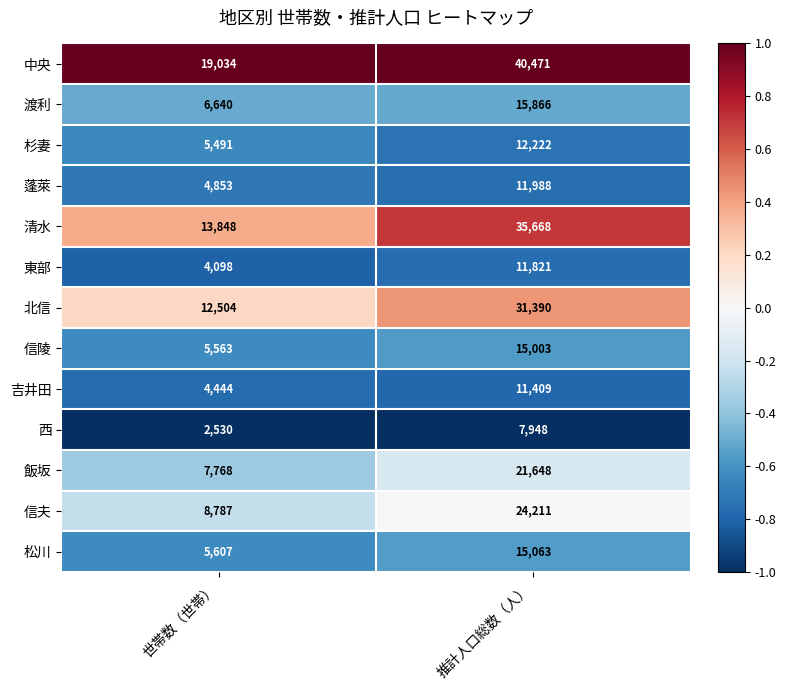

Reading left to right, transcribe all the data shown in this chart.

中央: 世帯数（世帯）=19034	推計人口総数（人）=40471
渡利: 世帯数（世帯）=6640	推計人口総数（人）=15866
杉妻: 世帯数（世帯）=5491	推計人口総数（人）=12222
蓬萊: 世帯数（世帯）=4853	推計人口総数（人）=11988
清水: 世帯数（世帯）=13848	推計人口総数（人）=35668
東部: 世帯数（世帯）=4098	推計人口総数（人）=11821
北信: 世帯数（世帯）=12504	推計人口総数（人）=31390
信陵: 世帯数（世帯）=5563	推計人口総数（人）=15003
吉井田: 世帯数（世帯）=4444	推計人口総数（人）=11409
西: 世帯数（世帯）=2530	推計人口総数（人）=7948
飯坂: 世帯数（世帯）=7768	推計人口総数（人）=21648
信夫: 世帯数（世帯）=8787	推計人口総数（人）=24211
松川: 世帯数（世帯）=5607	推計人口総数（人）=15063